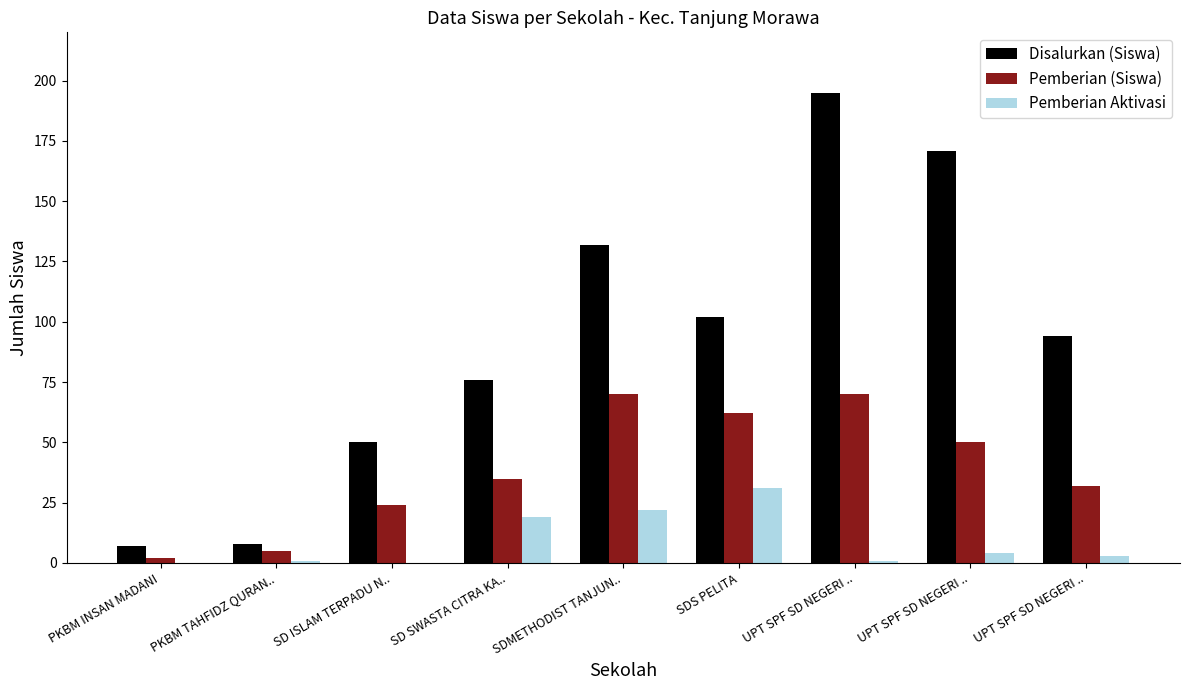

What is the label of the 7th bar from the right?

SD ISLAM TERPADU N..